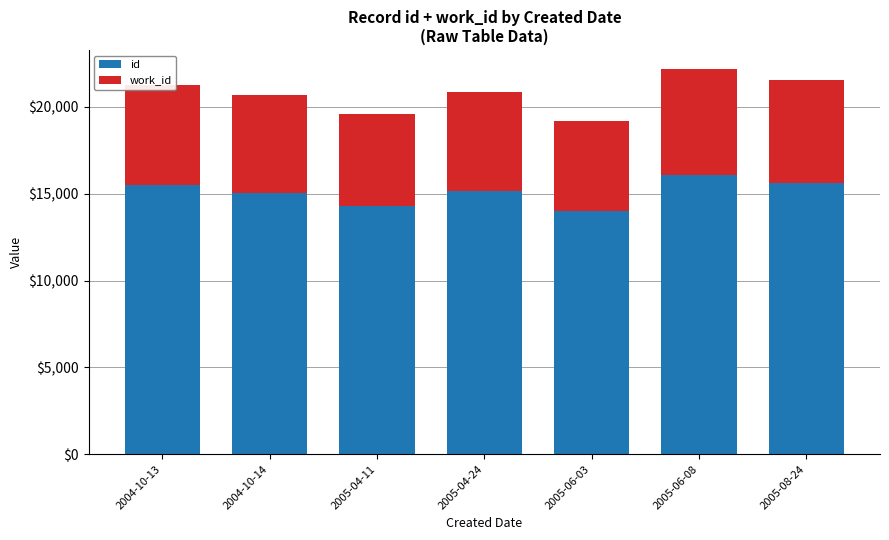

How many bars are there in total?

7